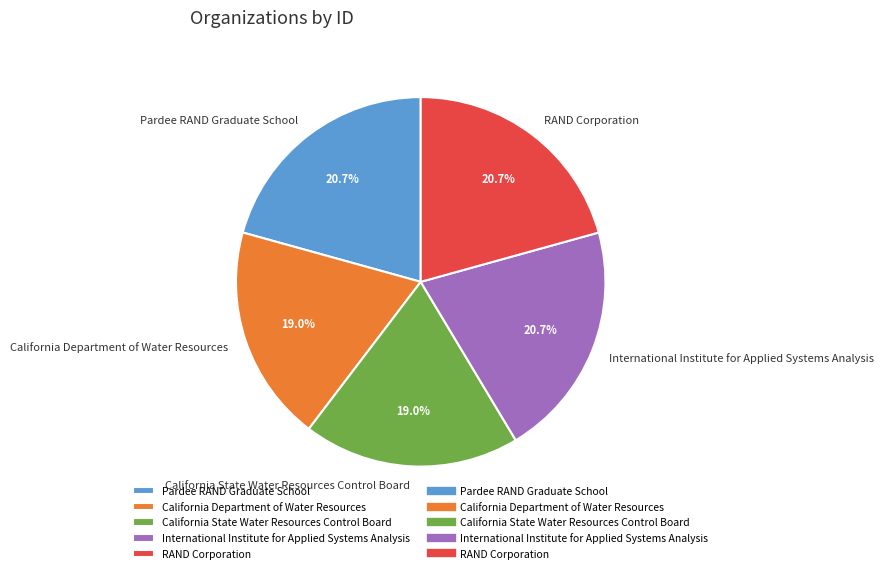

Is there any slice that represents more than half of the pie?

No